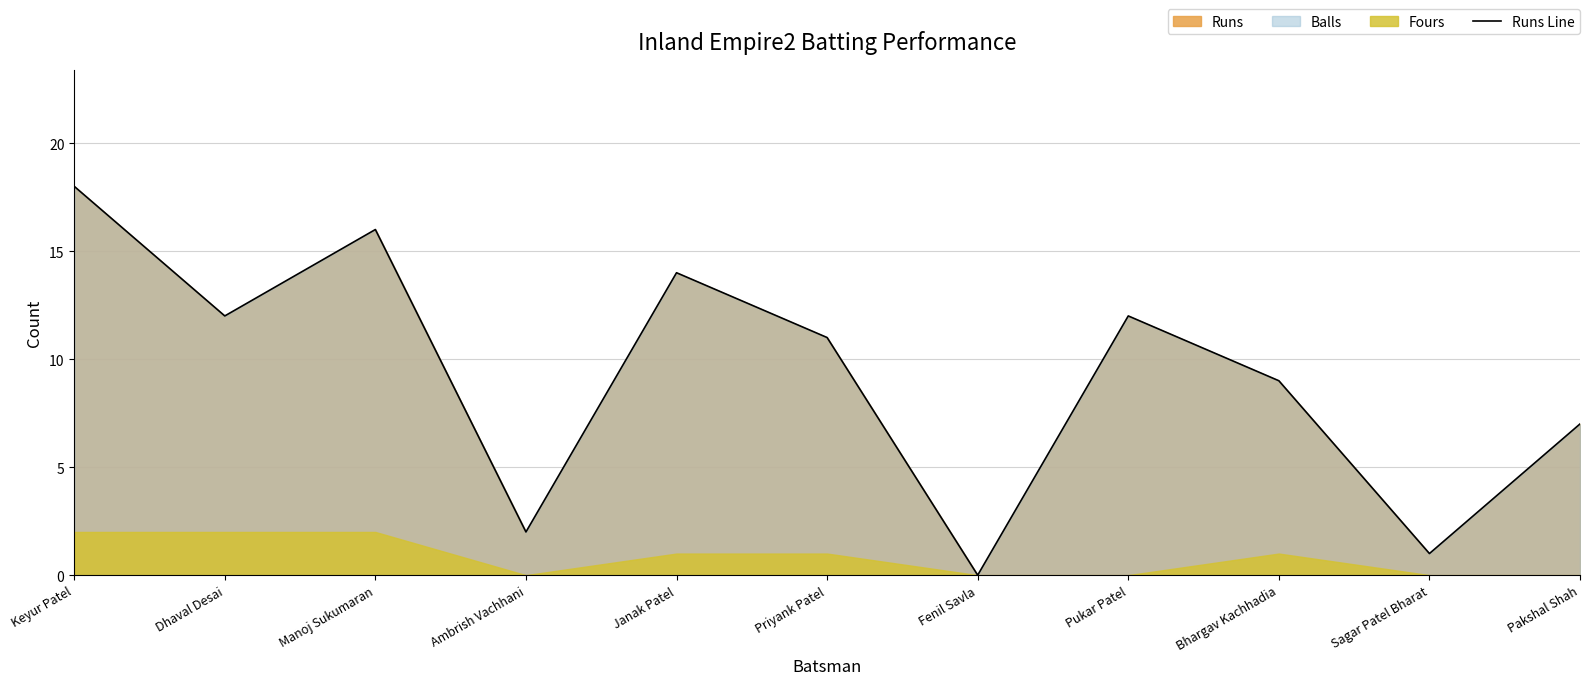

What is the value of the 2nd point from the left?

12